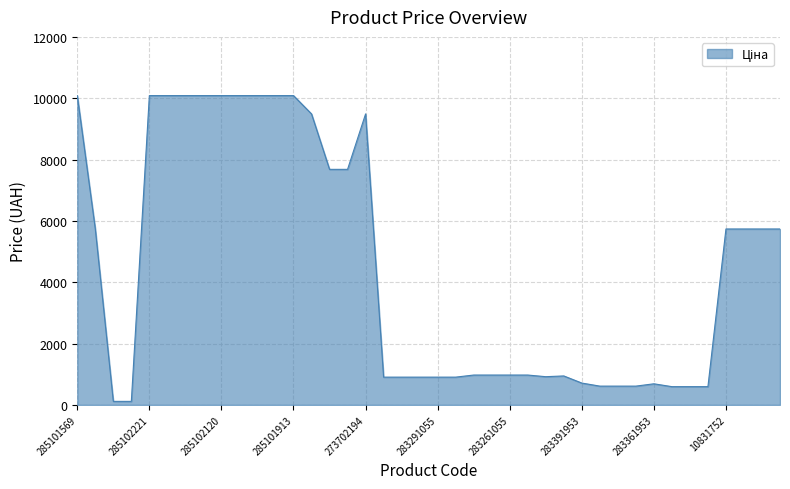

What is the greatest value displayed?

10085.8